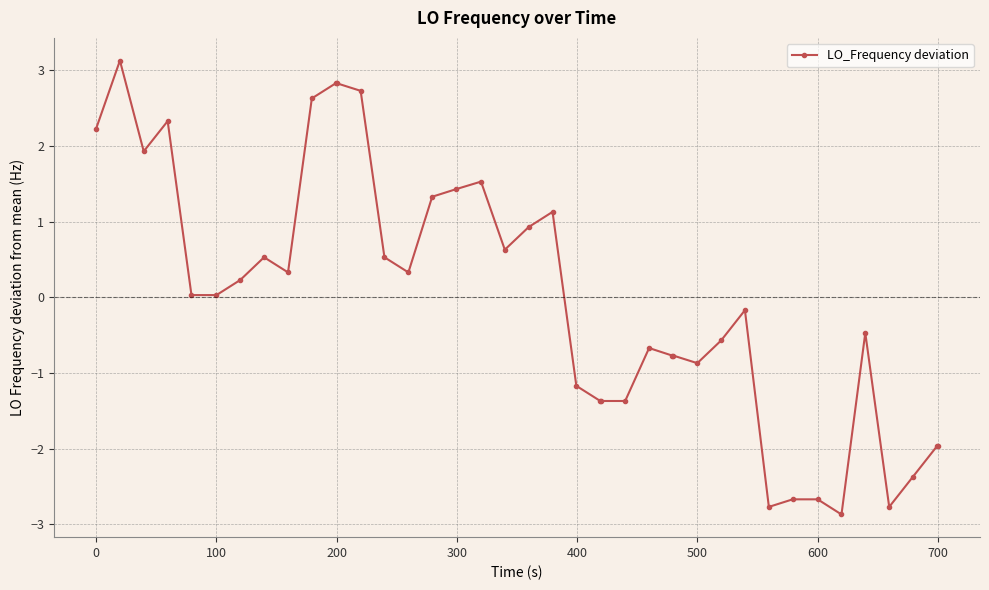

What is the difference between the second highest and minimum values?

5.7